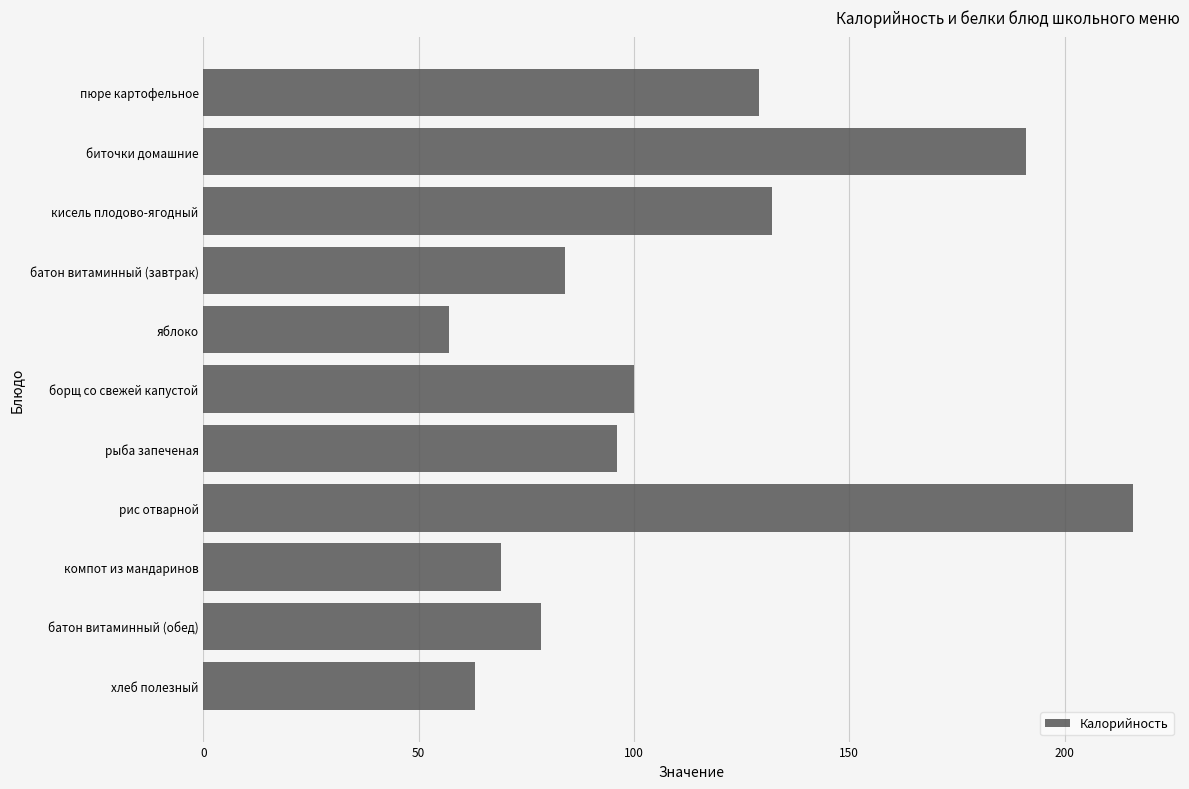

List the labels in order of value, largest first.

рис отварной, биточки домашние, кисель плодово-ягодный, пюре картофельное, борщ со свежей капустой, рыба запеченая, батон витаминный (завтрак), батон витаминный (обед), компот из мандаринов, хлеб полезный, яблоко